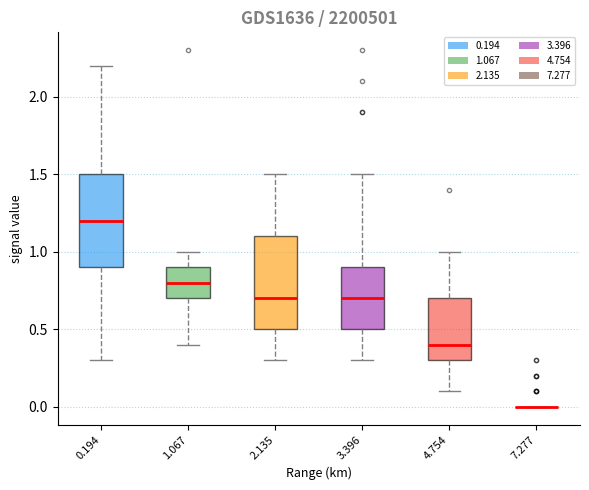

Reading left to right, read every box against the y-axis: the position of its median line, the range the box covers, and the ends of its whiskers. The values are not printed on the chart, so give them approximately, as read against the axis.

0.194: median 1.2, box 0.9 to 1.5, whiskers 0.3 to 2.2
1.067: median 0.8, box 0.7 to 0.9, whiskers 0.4 to 1.0
2.135: median 0.7, box 0.5 to 1.1, whiskers 0.3 to 1.5
3.396: median 0.7, box 0.5 to 0.9, whiskers 0.3 to 1.5
4.754: median 0.4, box 0.3 to 0.7, whiskers 0.1 to 1.0
7.277: box collapsed to a line at 0.0, whiskers 0.0 to 0.0